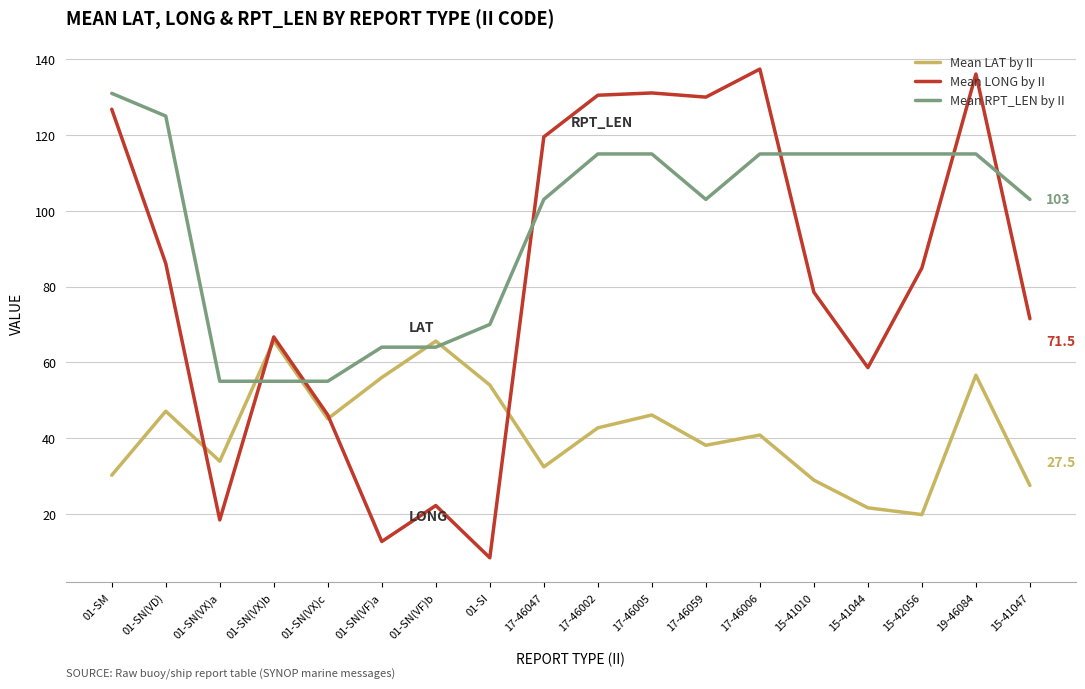

At how many categories does at least one series exceed 16?

18